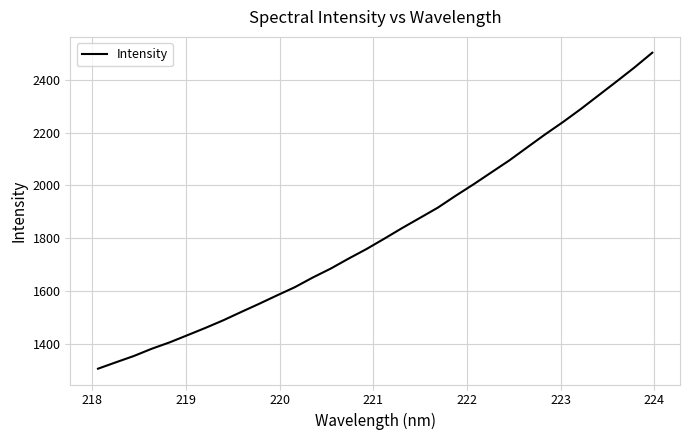

What is the maximum value shown in the chart?

2501.8